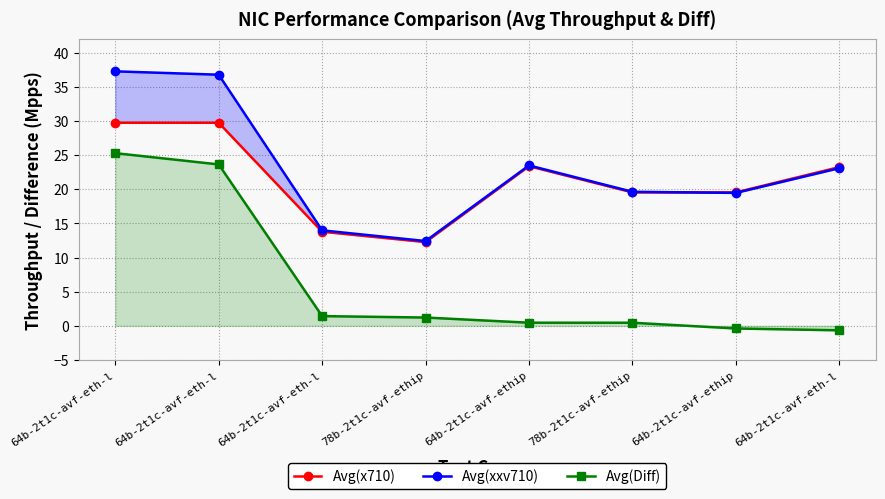

Is it true that Avg(xxv710) equals 8.4 at 64b-2t1c-avf-eth-l?

False